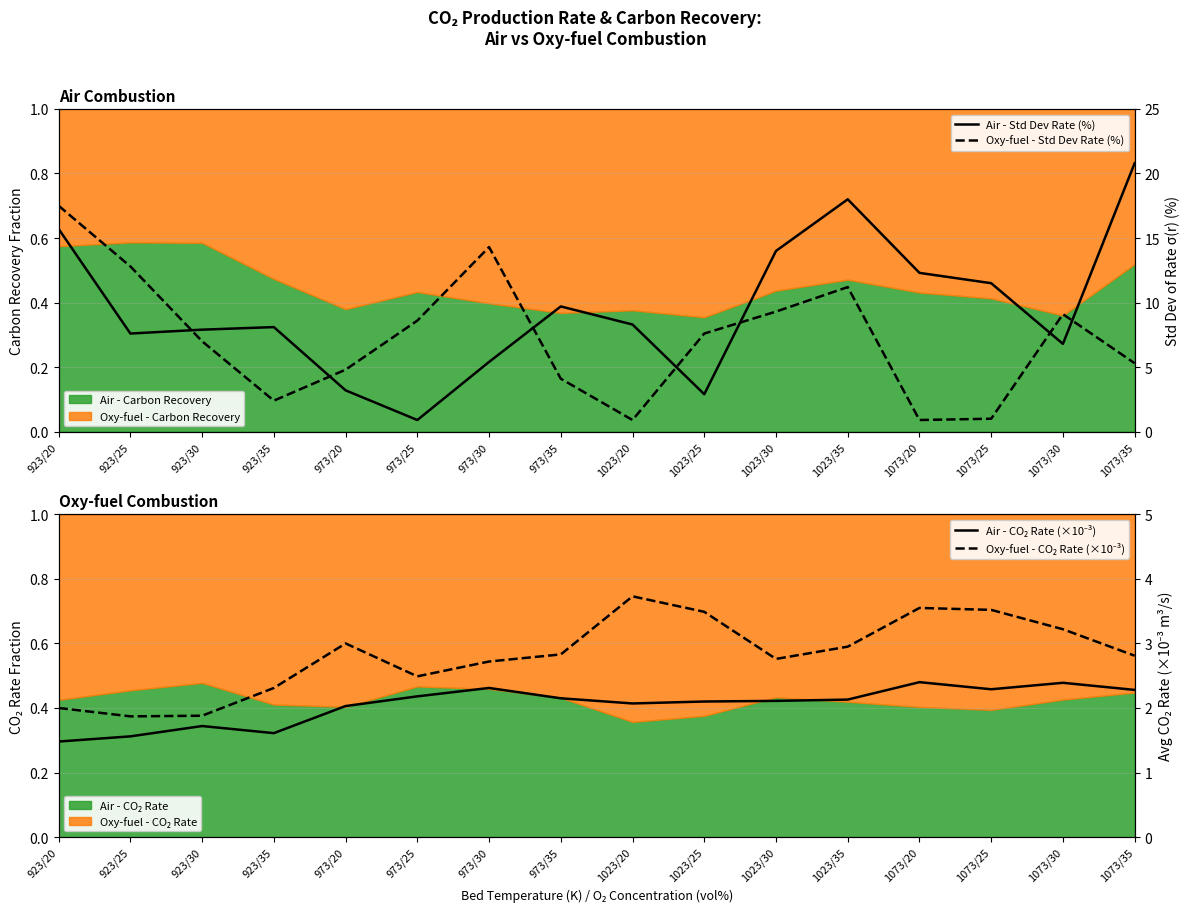

What is the total value across all series at 1023/25?

16.1